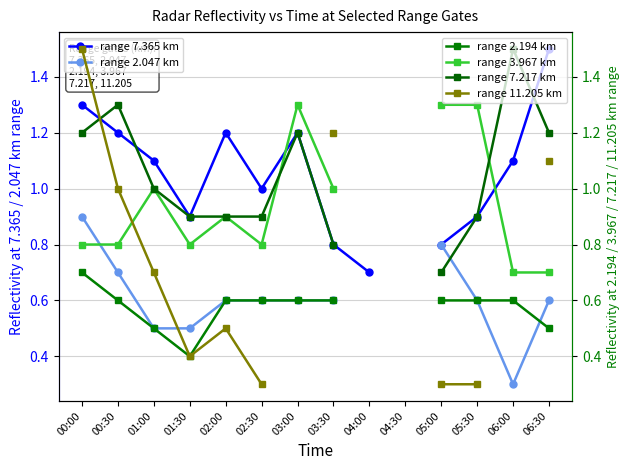

At how many categories does at least one series exceed 0?

13